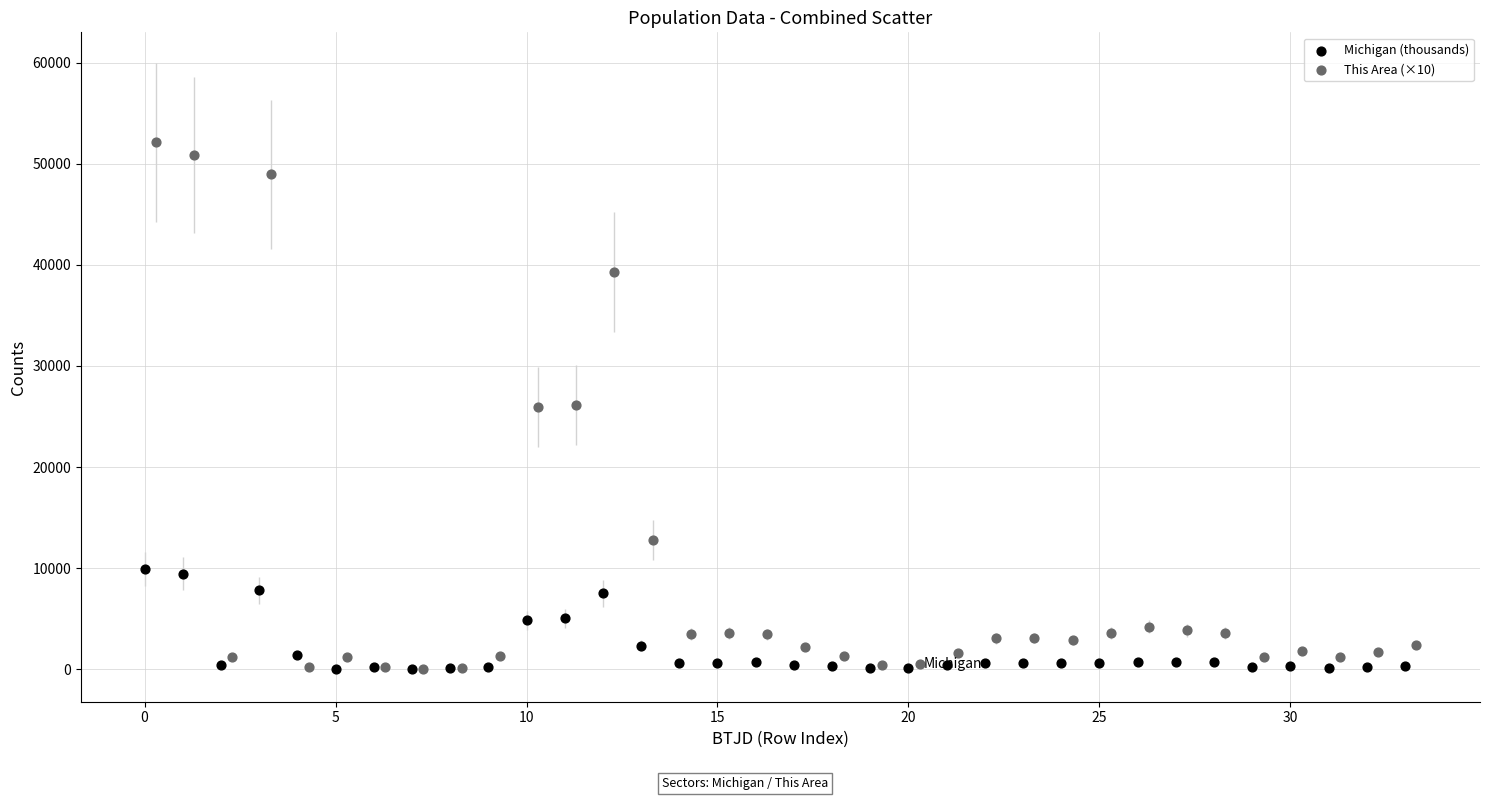

Which series contains the highest Y value?

This Area (×10)